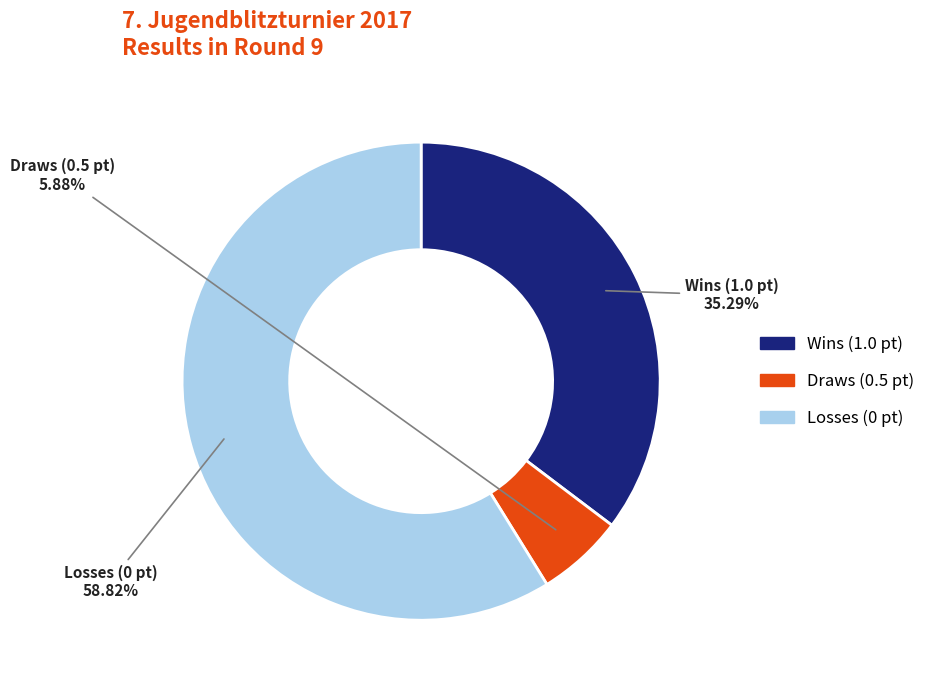

Is there any slice that represents more than half of the pie?

Yes